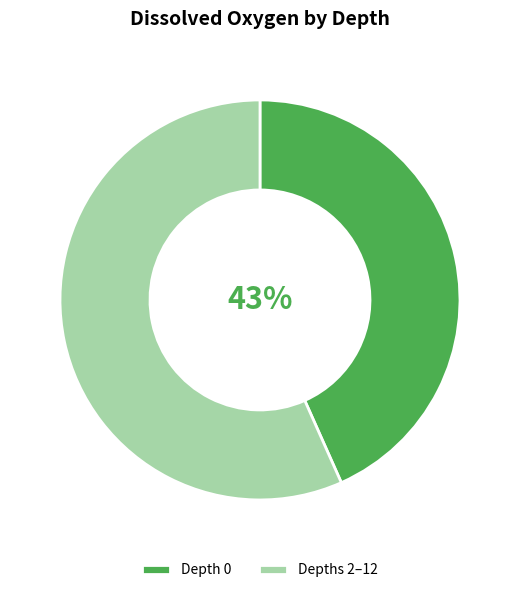

Is there any slice that represents more than half of the pie?

Yes